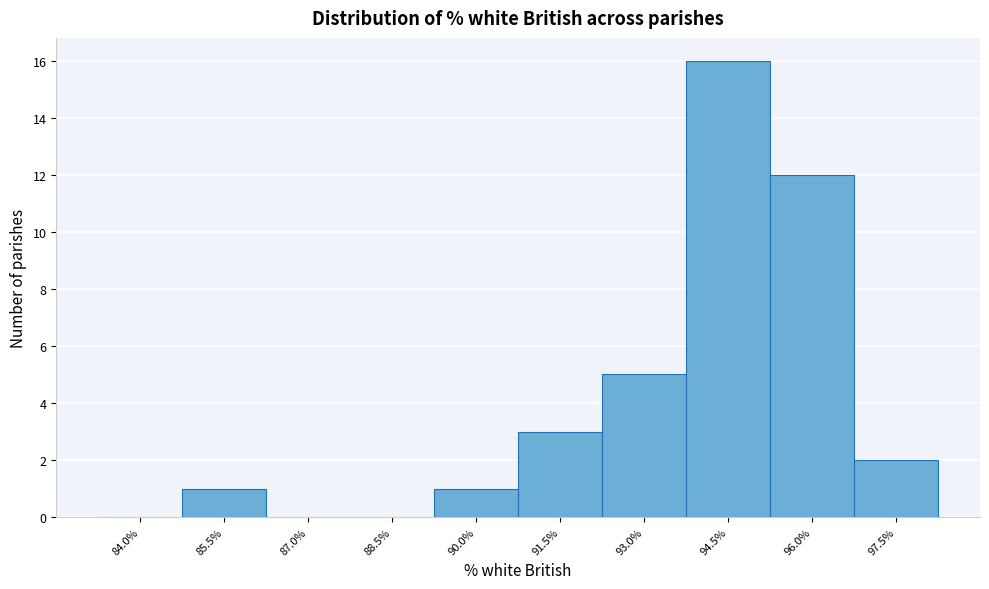

Reading right to left, extract all data points from this chart.

97.5%=2	96.0%=12	94.5%=16	93.0%=5	91.5%=3	90.0%=1	88.5%=0	87.0%=0	85.5%=1	84.0%=0